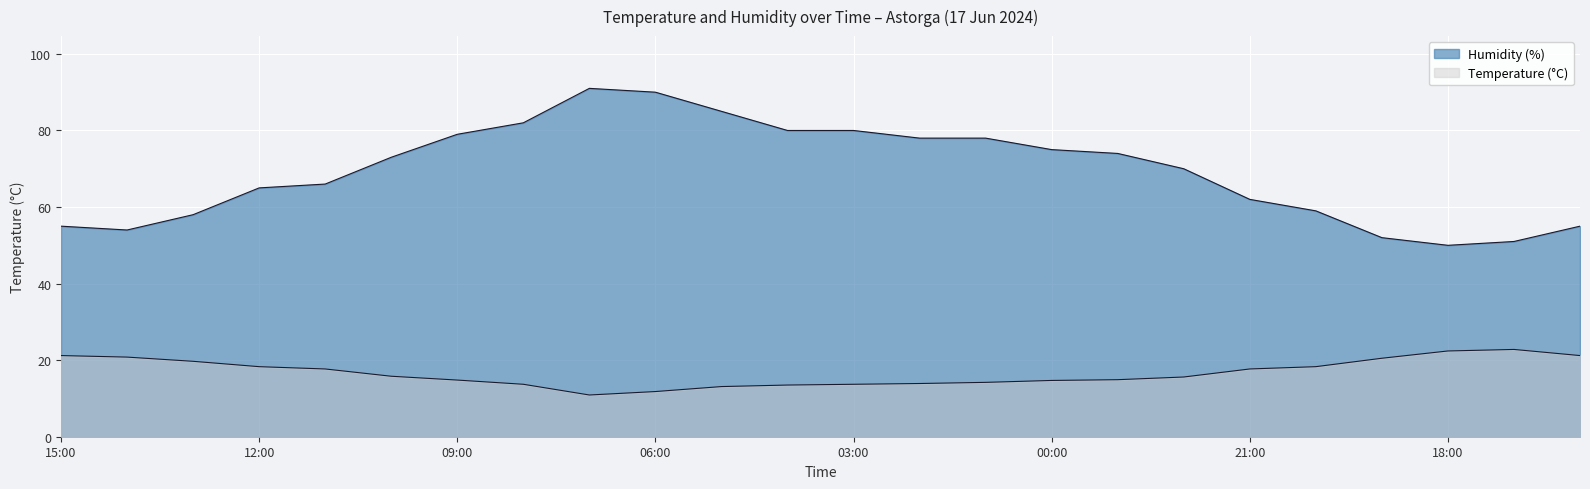

At which category is the sum across all series the highest?

07:00